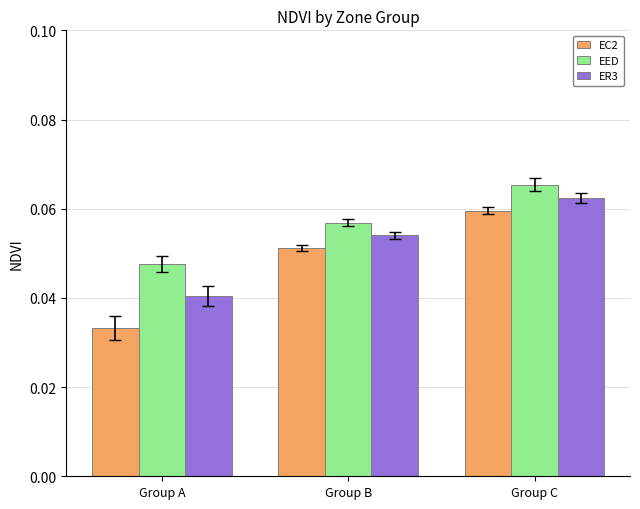

At Group C, list the series in order from smallest to largest.

EC2, ER3, EED